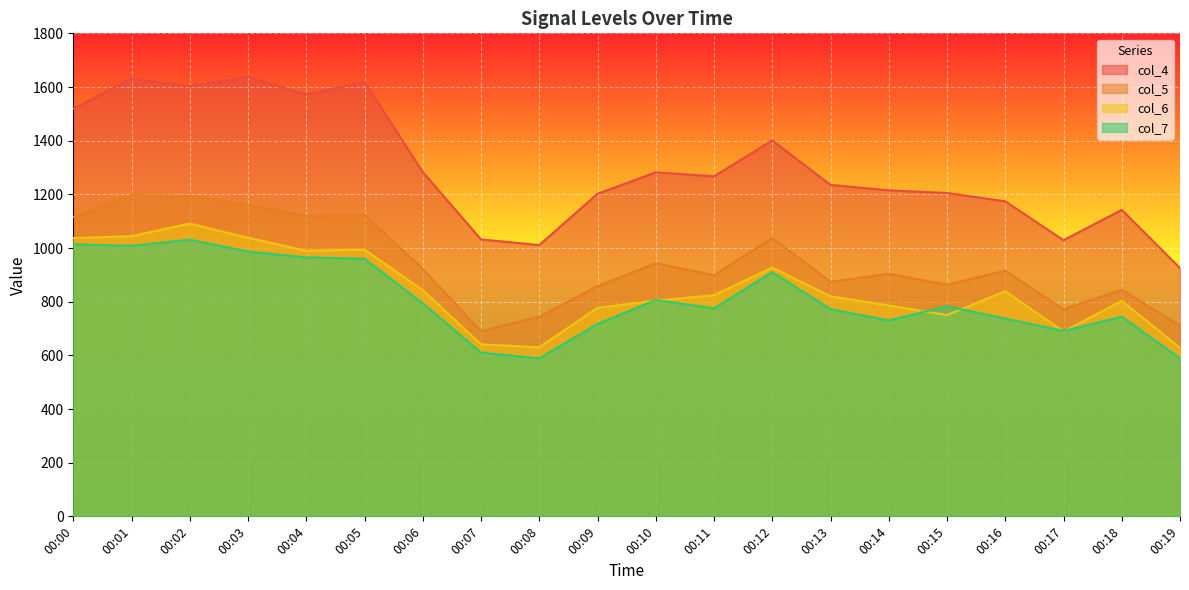

Reading left to right, list all the values displayed in this chart.

col_4: 1519	1631	1603	1638	1572	1619	1283	1032	1011	1202	1282	1267	1401	1235	1215	1205	1174	1029	1142	925
col_5: 1115	1197	1194	1161	1120	1124	922	690	744	858	943	899	1038	874	904	863	916	771	845	710
col_6: 1037	1044	1091	1038	990	994	843	641	630	777	804	824	927	820	786	750	839	689	803	628
col_7: 1014	1008	1031	987	965	960	794	610	589	717	806	775	910	772	730	783	737	691	744	589